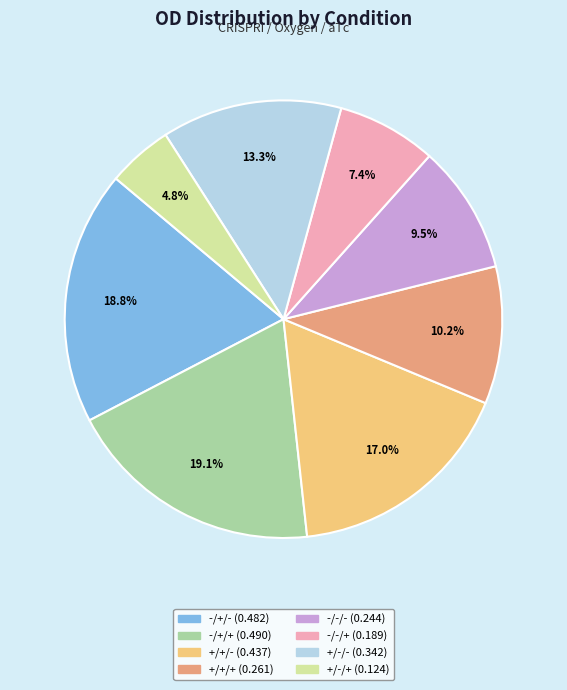

How many segments does this pie chart have?

8